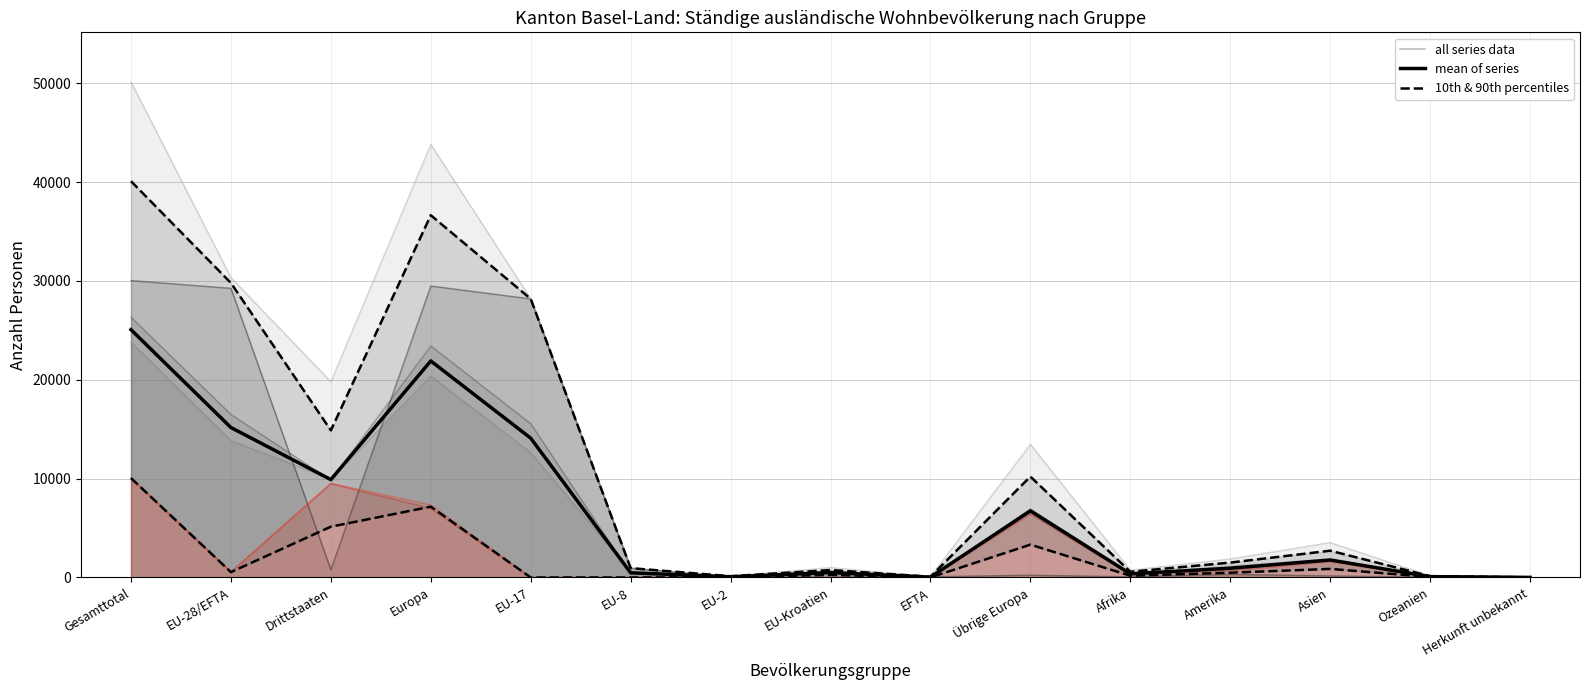

True or false: 10th & 90th percentiles and mean of series cross at least once.

False